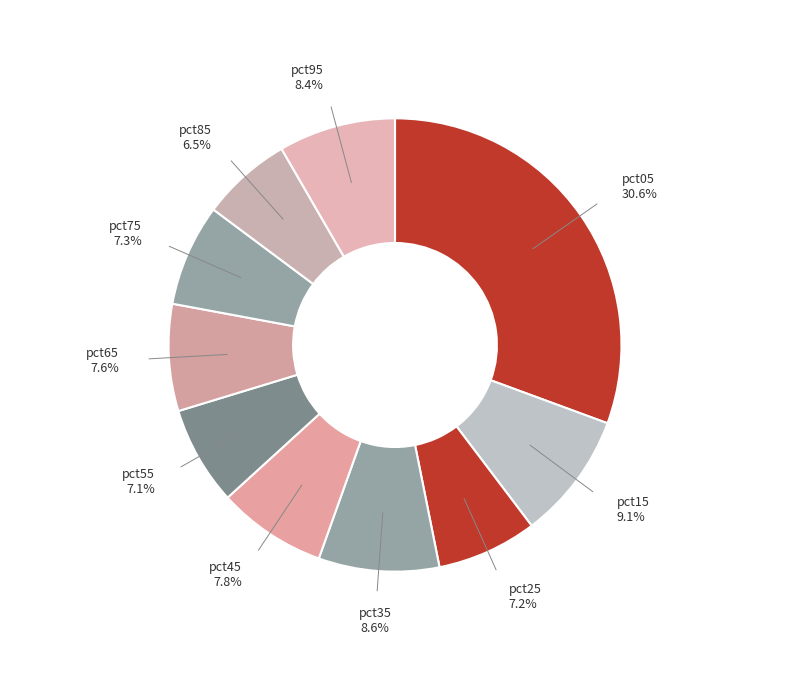

Is it true that pct65 is 8% of the pie?

True